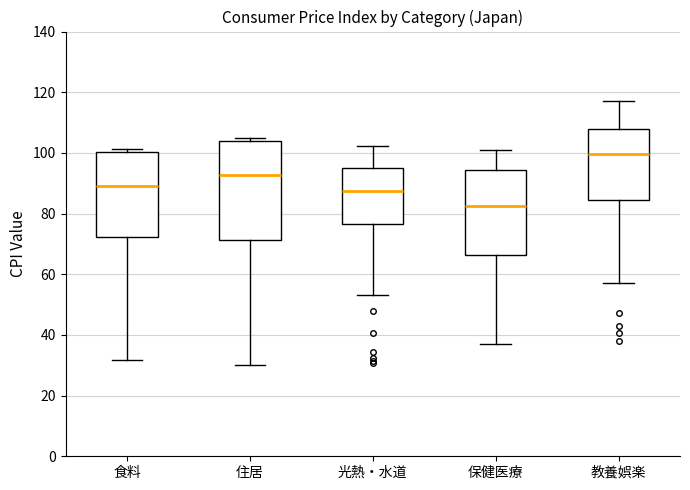

Where is the lower edge of the box for 食料 on the y-axis? The values are not printed on the chart, so give them approximately, as read against the axis.

72